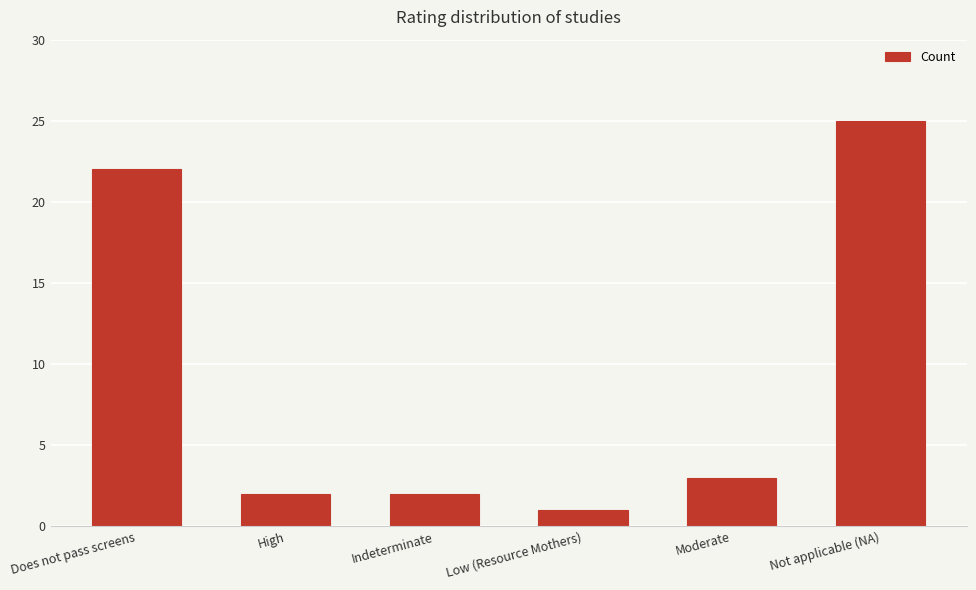

What position from the right is Not applicable (NA)?

1